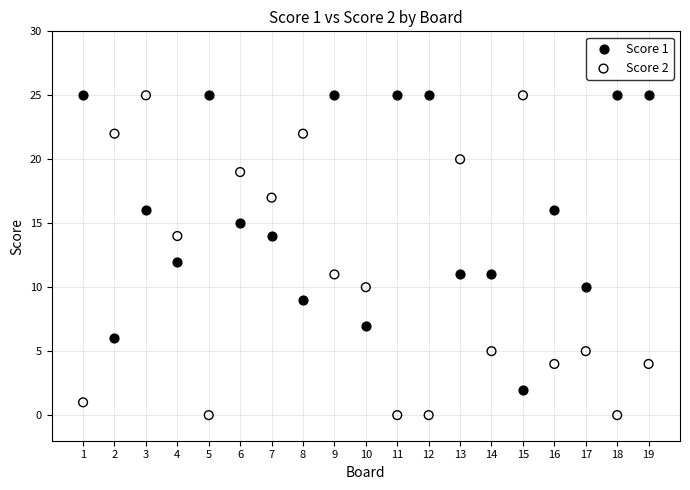

What are all the series names shown in the legend?

Score 1, Score 2